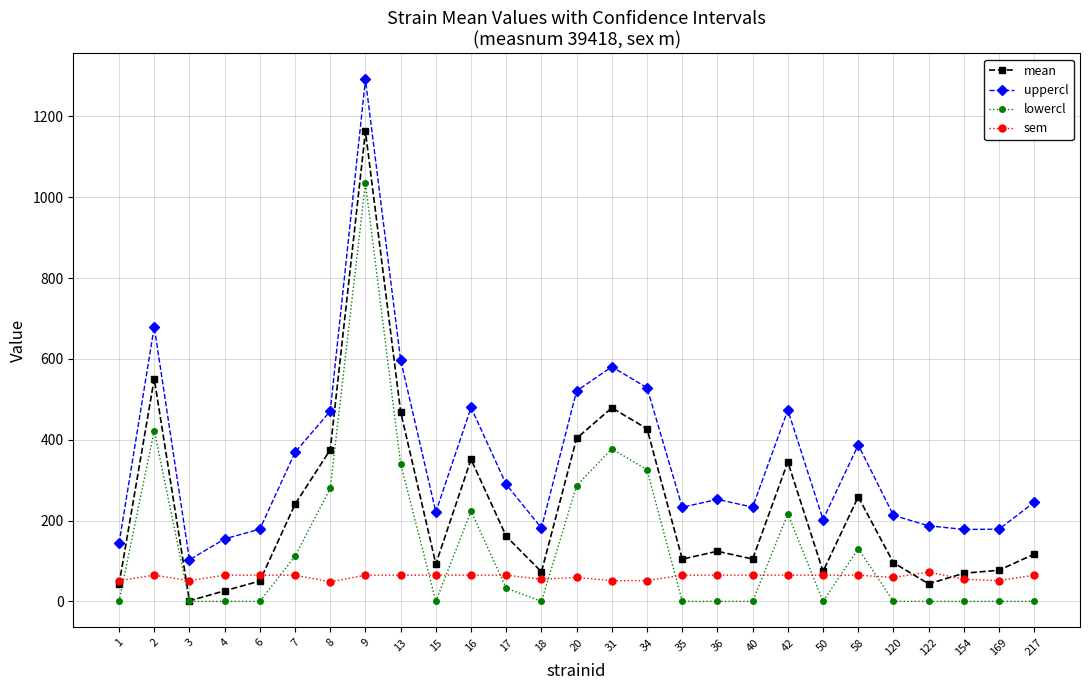

What is the spread (max minus min) of values at 20?

461.4